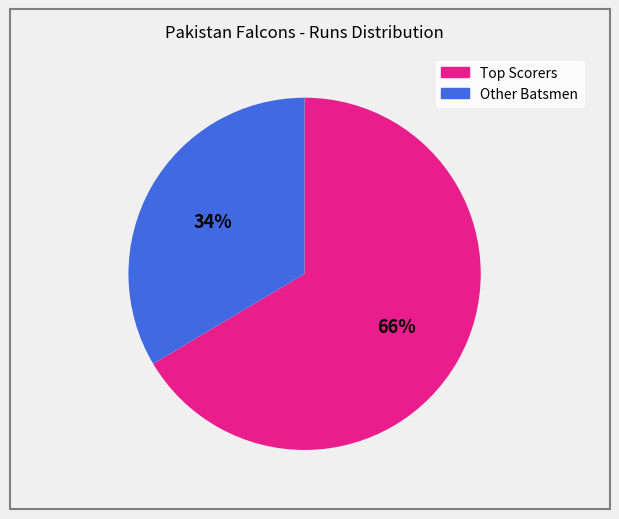

Which slice represents more than half of the pie?

Top Scorers